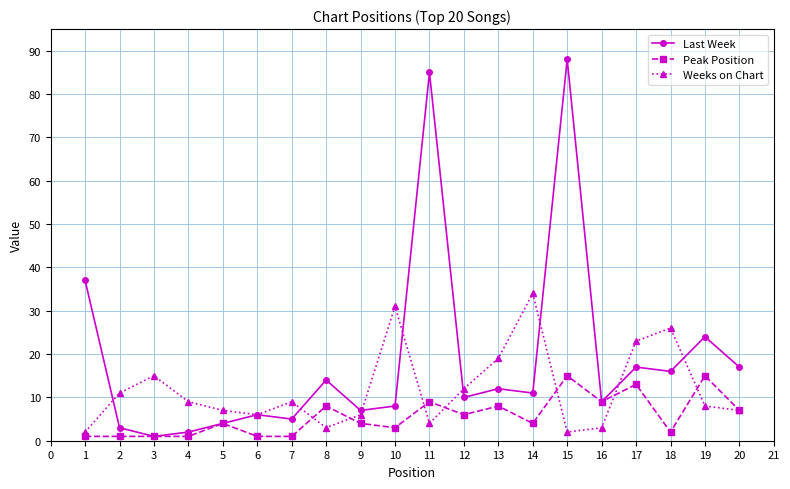

Is this an area chart (filled region under the line)?

No